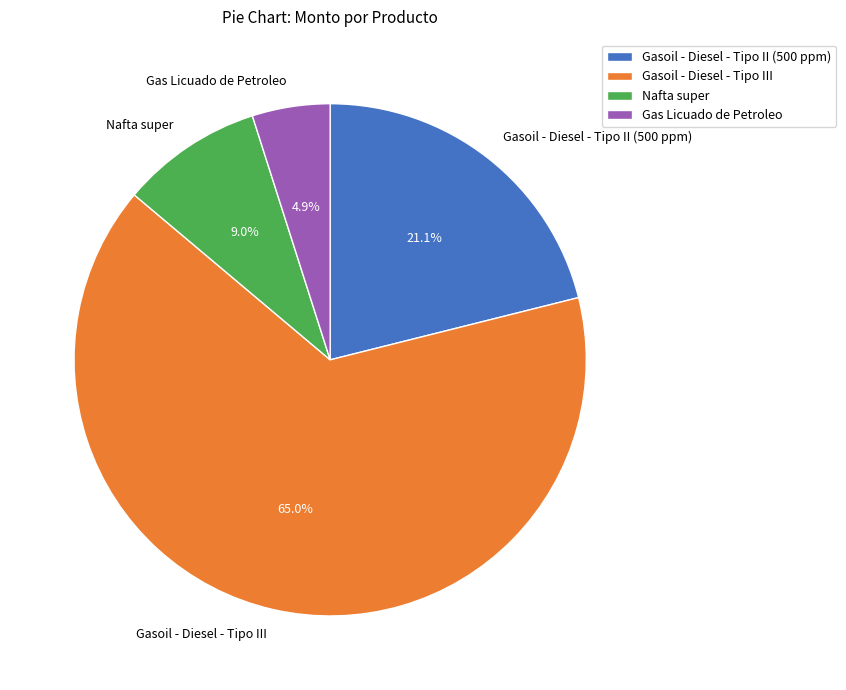

What percentage do Gasoil - Diesel - Tipo II (500 ppm) and Gasoil - Diesel - Tipo III together represent?

86.1%